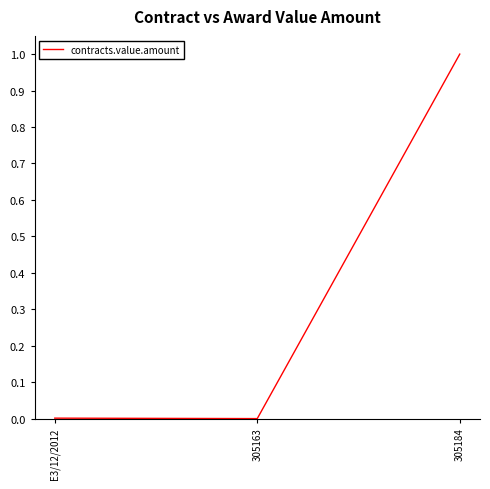

The value at 305184 is 1.6. True or false?

False